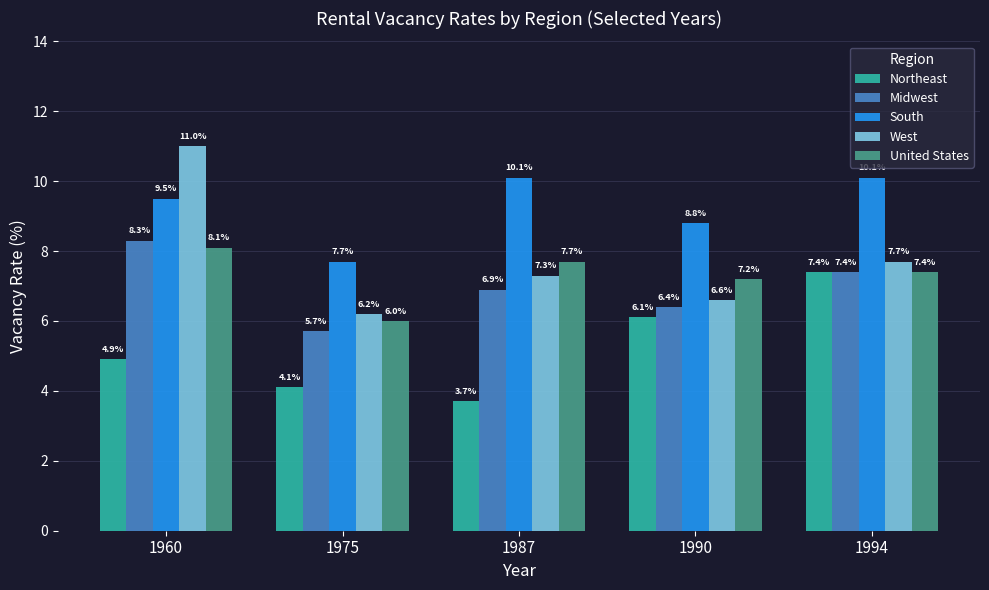

What is the sum of all Northeast values?

26.2